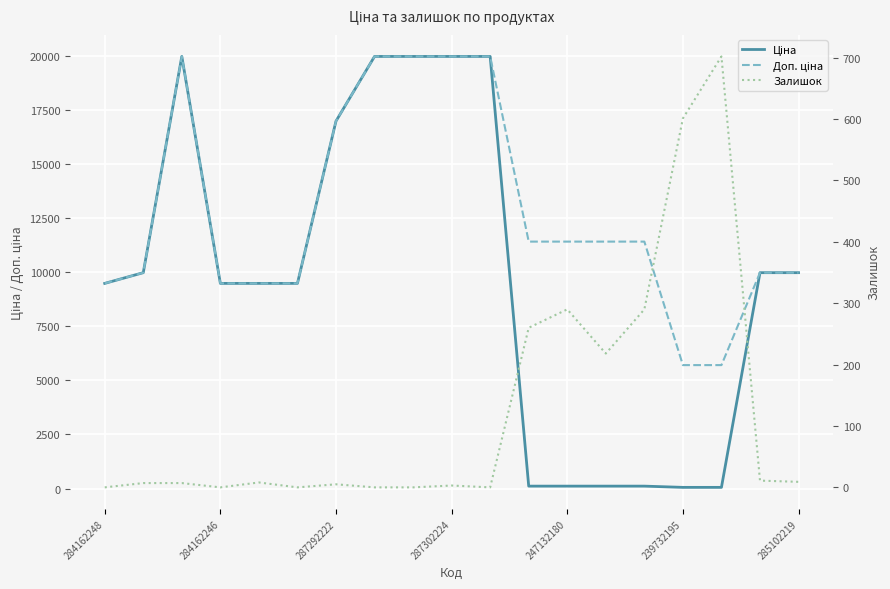

How many lines are shown in the chart?

3